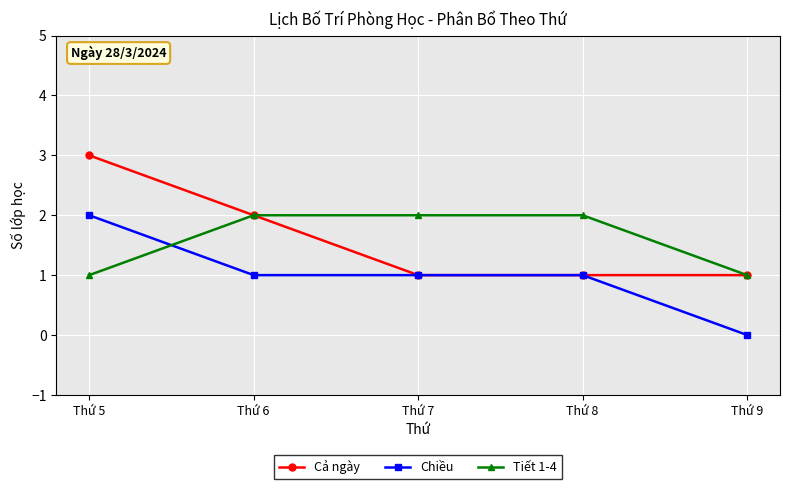

What is the total value across all series at Thứ 5?

6